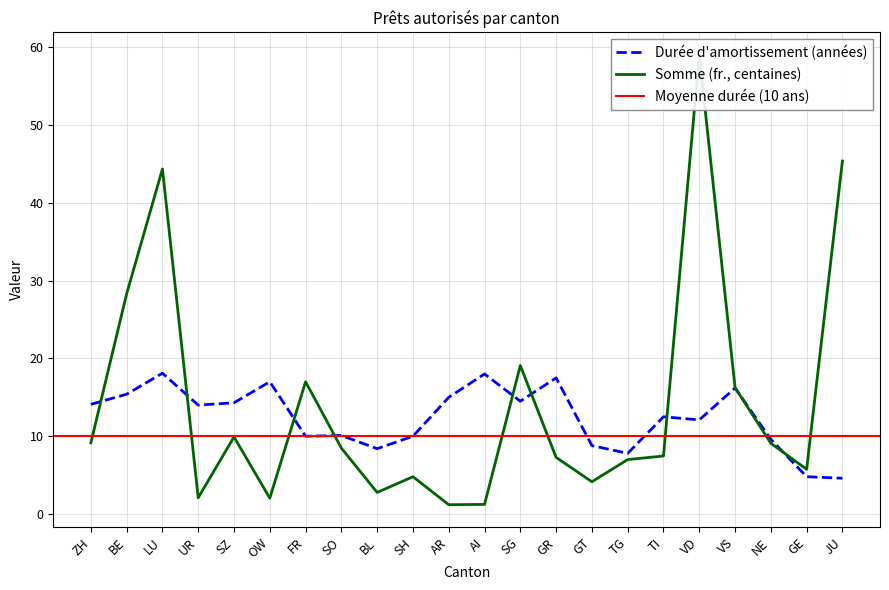

True or false: Durée d amortissement (années) has more than 1 points higher than both neighbors.

True